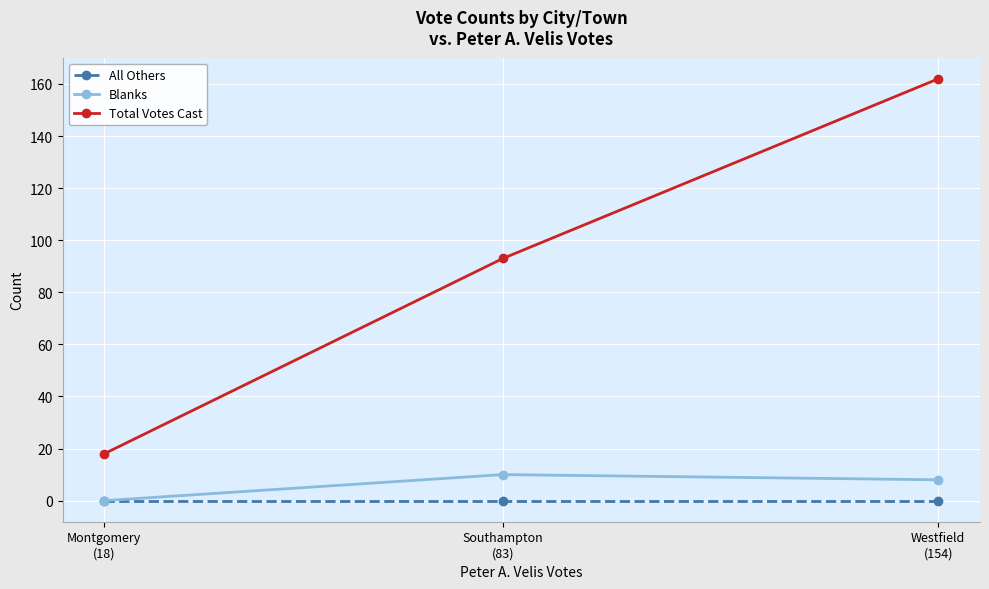

Which series has the largest range (max minus min)?

Total Votes Cast